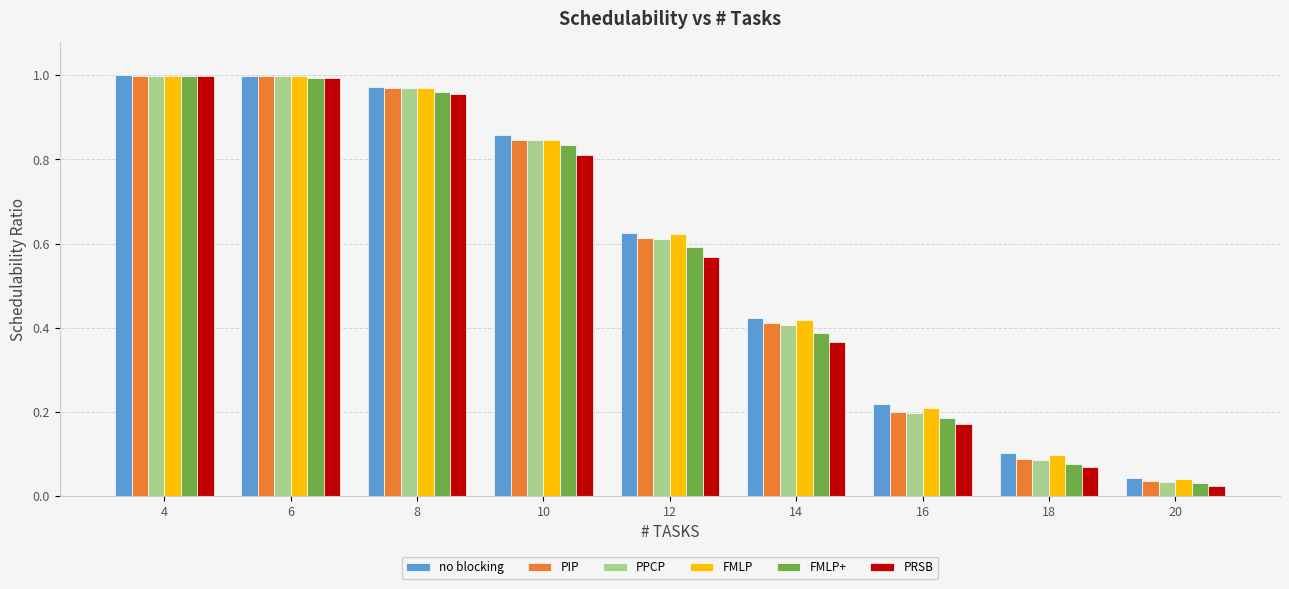

Where is FMLP+ nearest to the value 0?

20